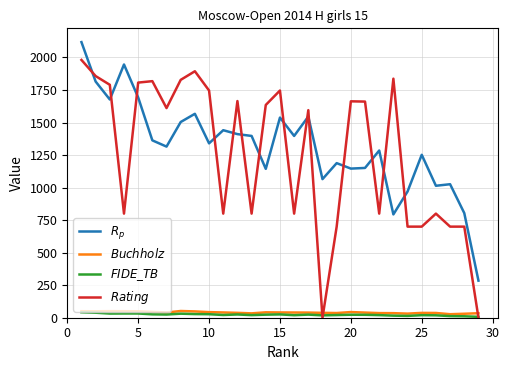

Which series has the largest total across all categories?

$R_p$